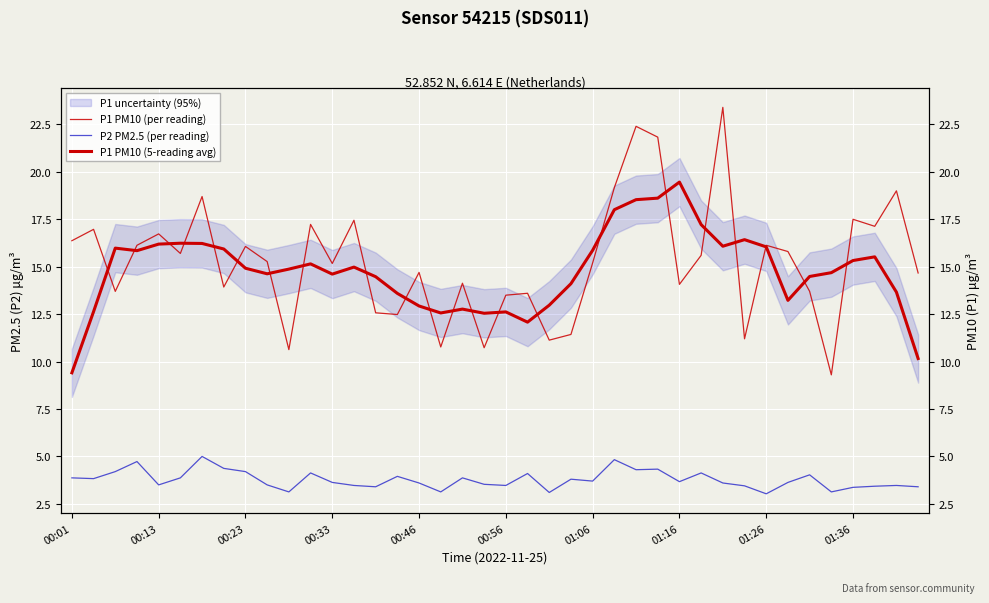

What value does the P2 PM2.5 (per reading) series have at 25?

4.8